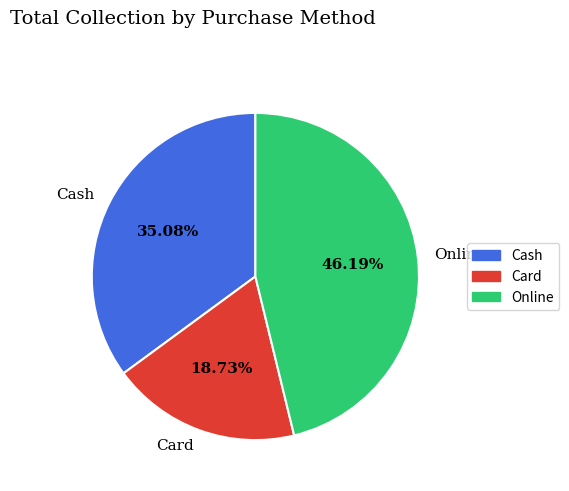

To the nearest percent, what is the combined percentage of Cash and Online?

81%